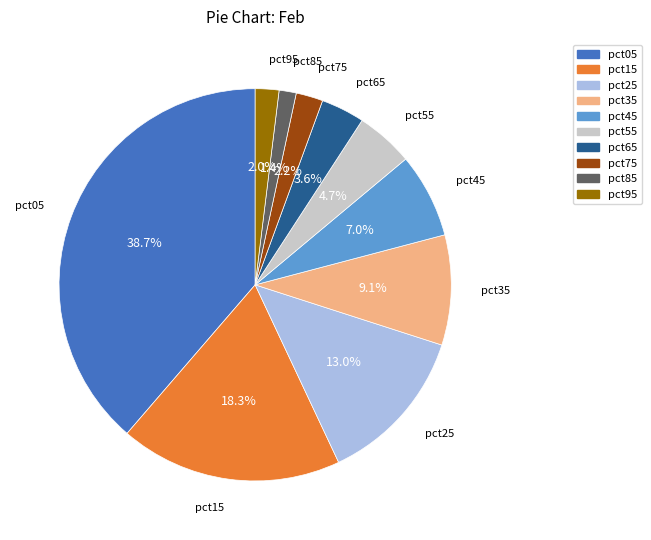

True or false: pct75 accounts for 2% of the total.

True